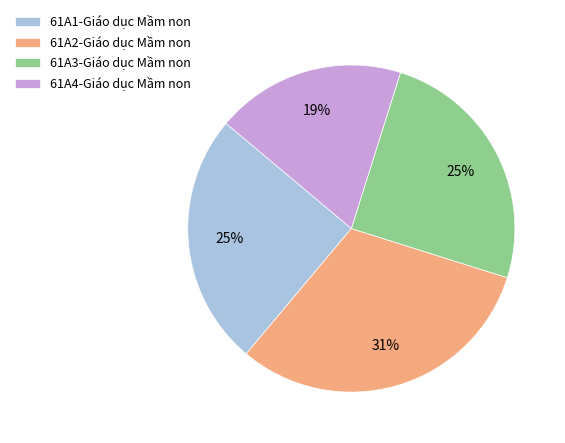

Does any single category account for the majority?

No